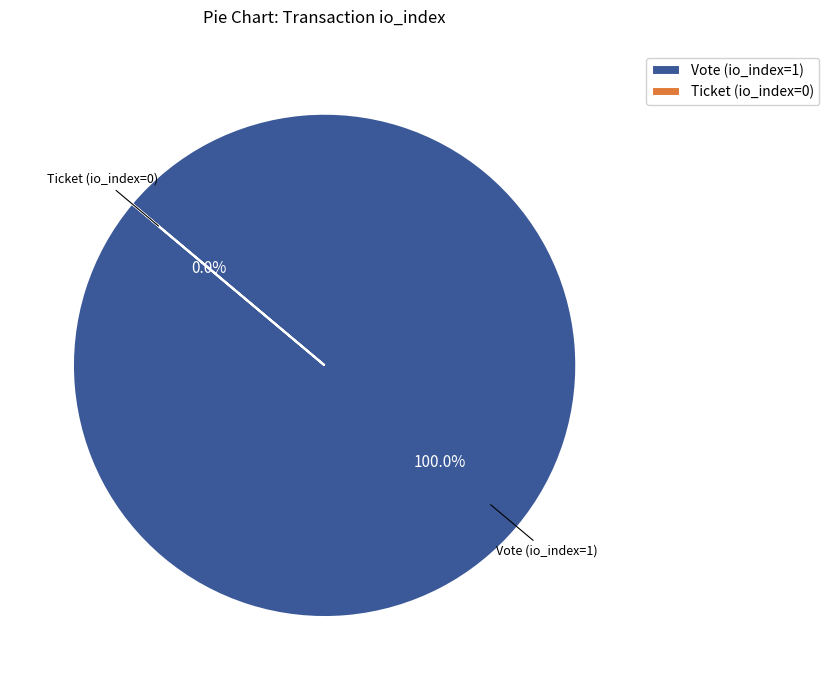

Which slice is the largest?

Vote (io_index=1)